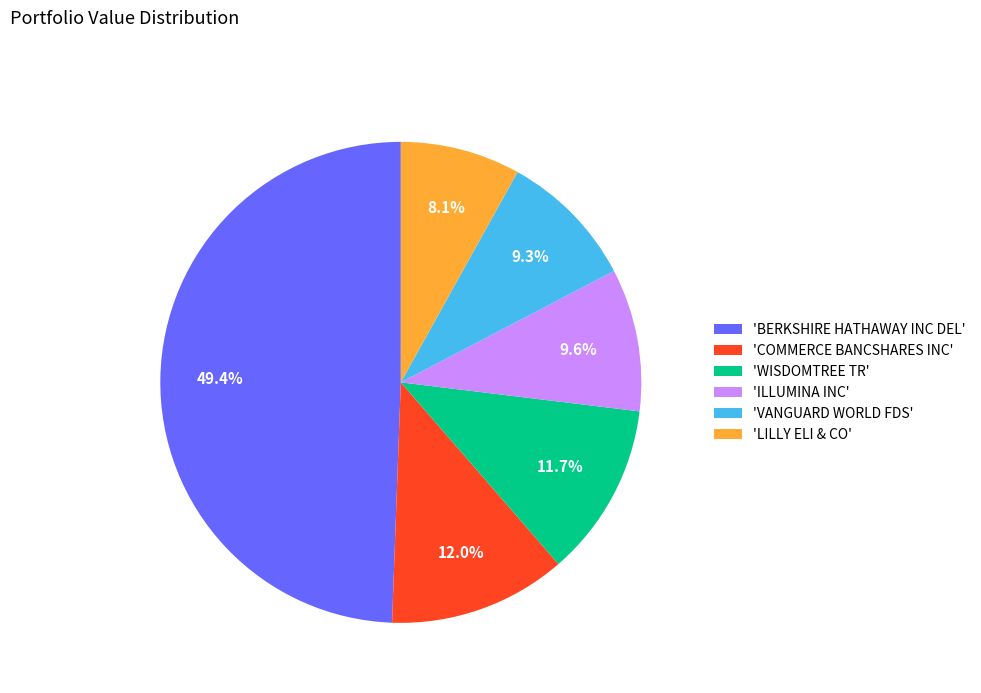

What is the ratio of the value at 'WISDOMTREE TR' to the value at 'VANGUARD WORLD FDS'?

1.3